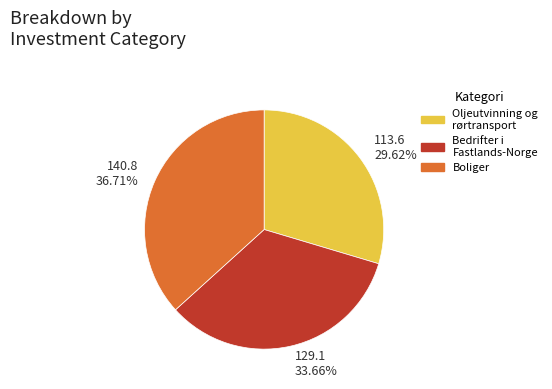

Which category has the smallest portion of the pie?

Oljeutvinning og rørtransport